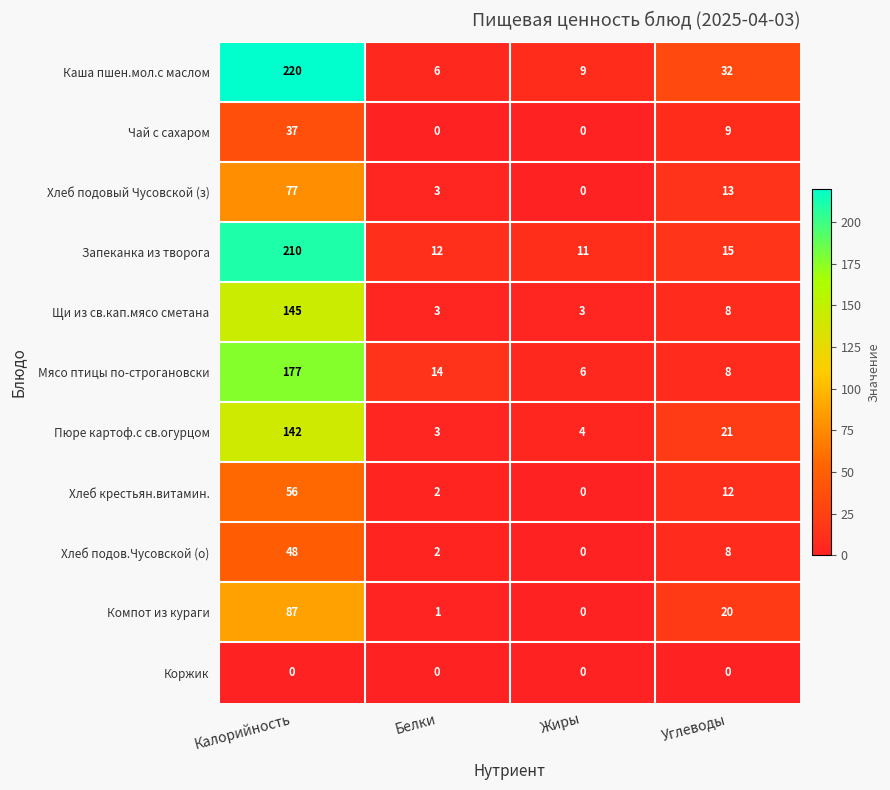

The value of Запеканка из творога at Жиры is 11. True or false?

True